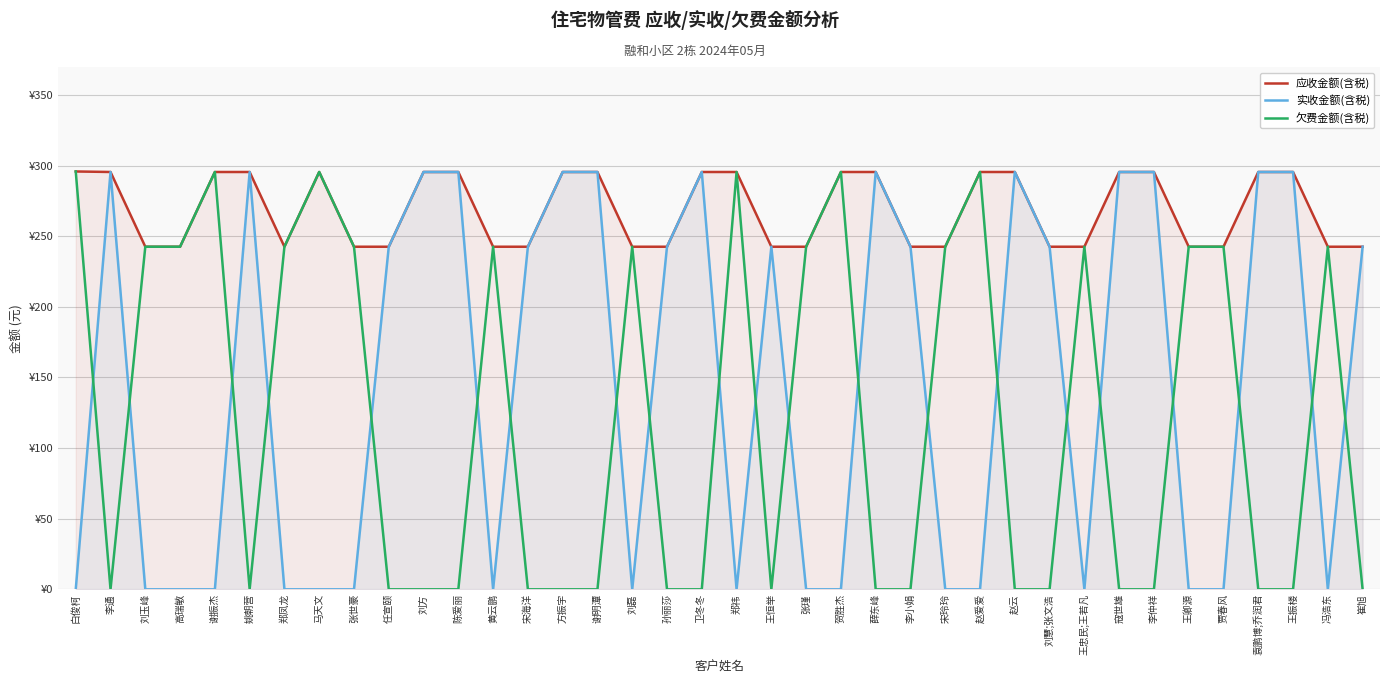

What is the label of the 32nd point from the left?

李仲祥